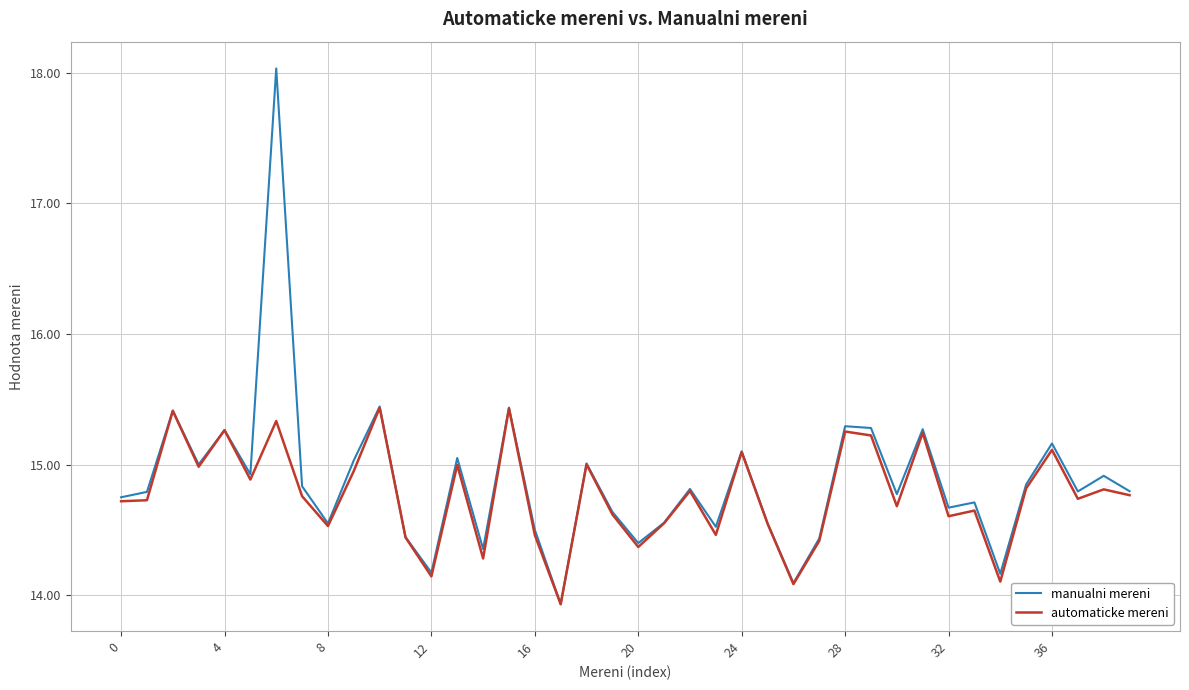

What is the highest value of the automaticke mereni series?

15.4